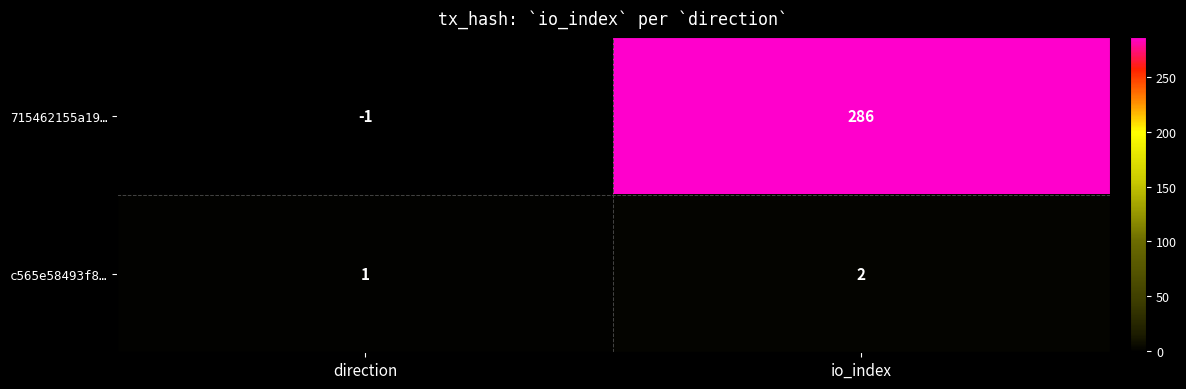

How many data points in c565e58493f8… are less than 2?

1